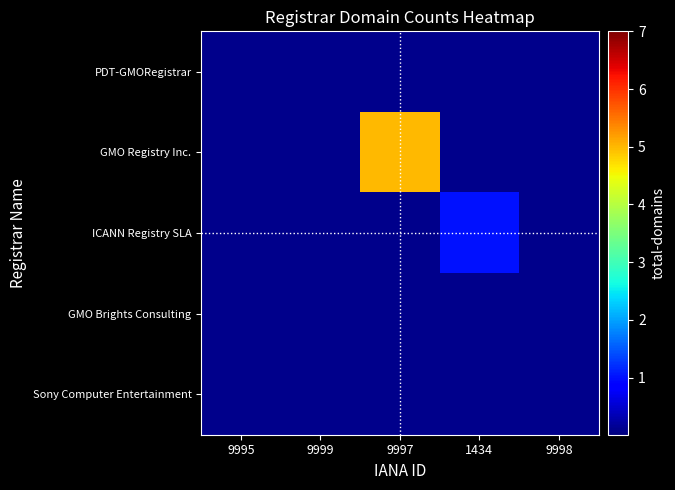

At which category does the chart reach its peak across all series?

9997